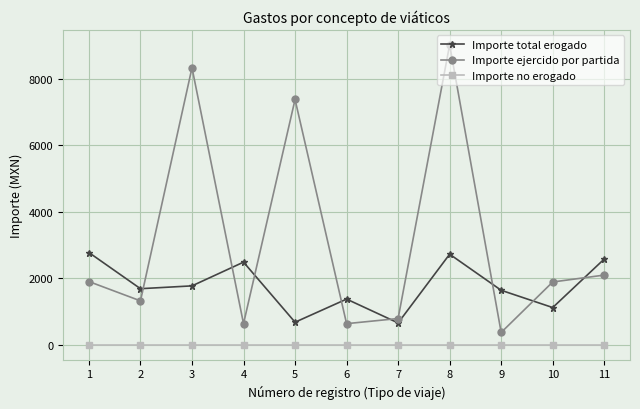

What is the highest value of the Importe ejercido por partida series?

9020.4